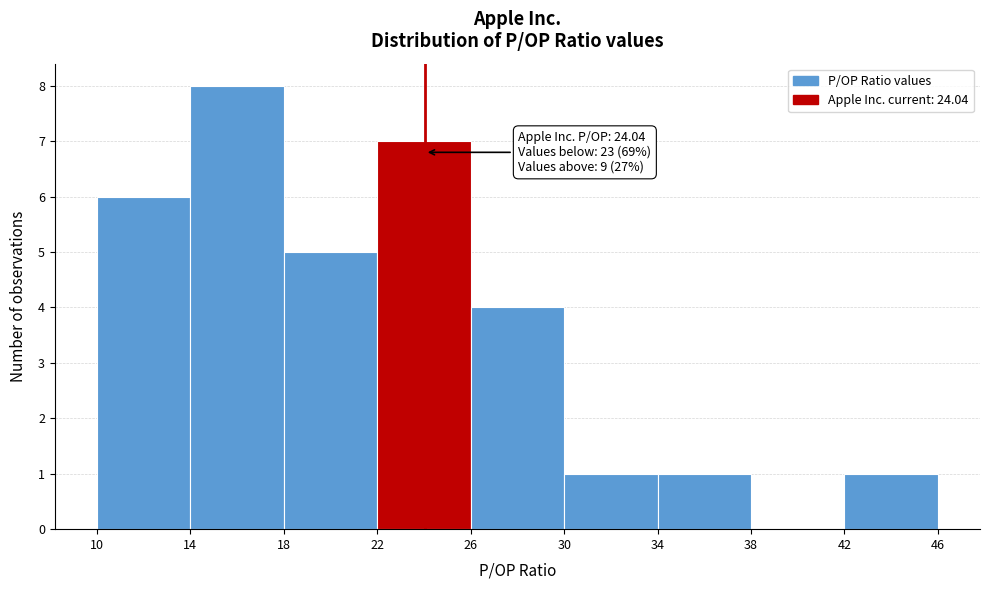

Over which range of the x-axis is the bar tallest?

14 to 18